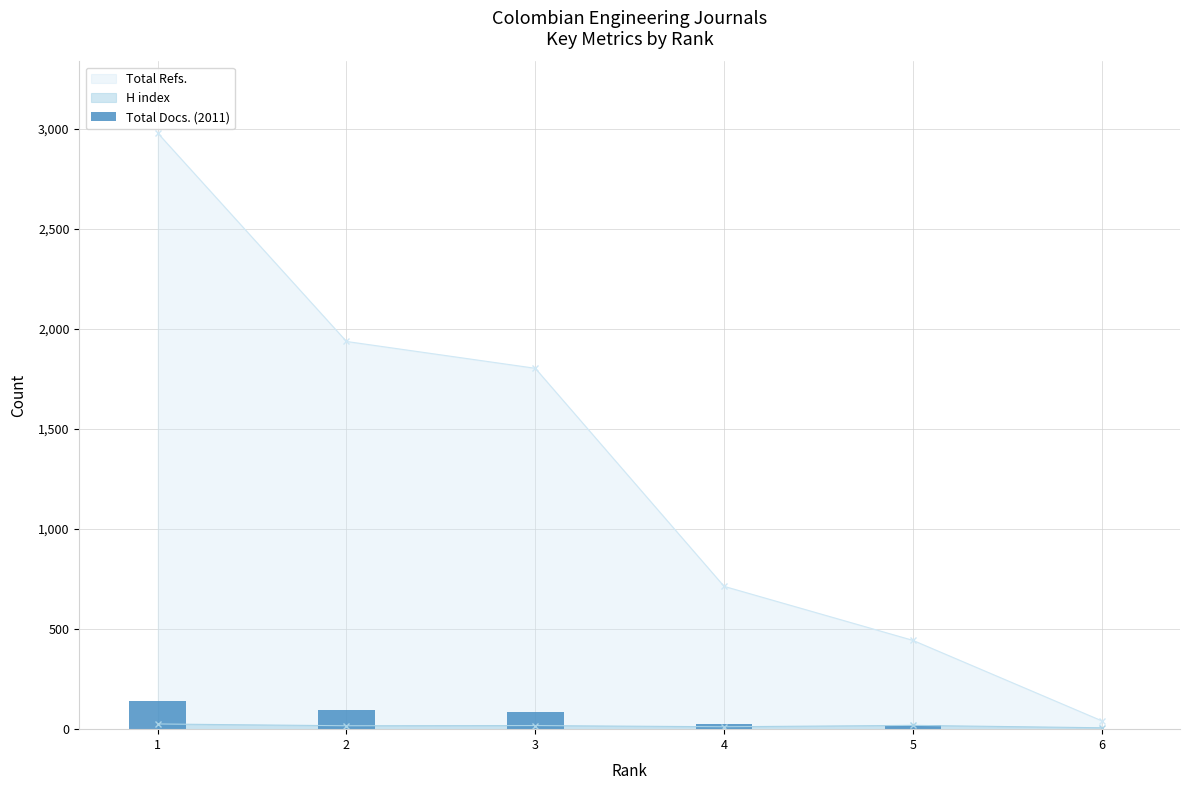

True or false: the data shows 0 at 6.

False